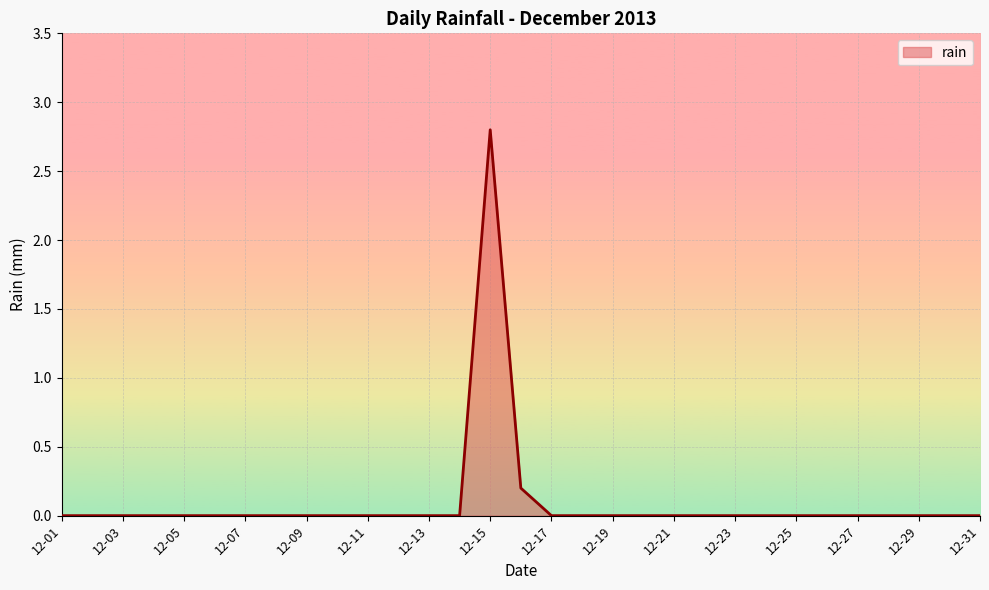

What is the greatest value displayed?

2.8